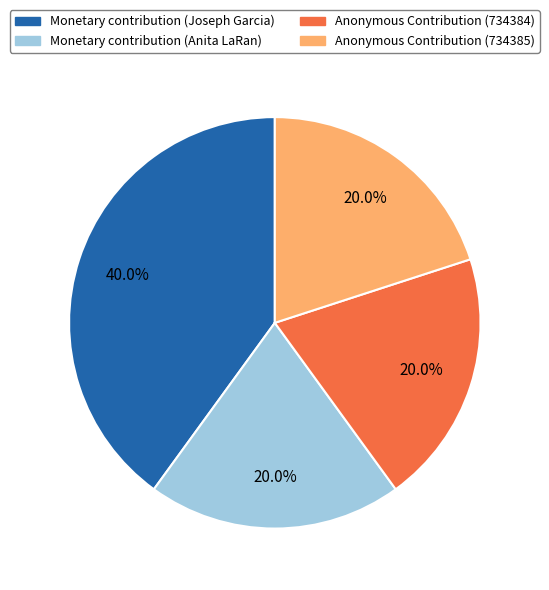

To the nearest percent, what is the difference between the largest and smallest slice percentages?

20%